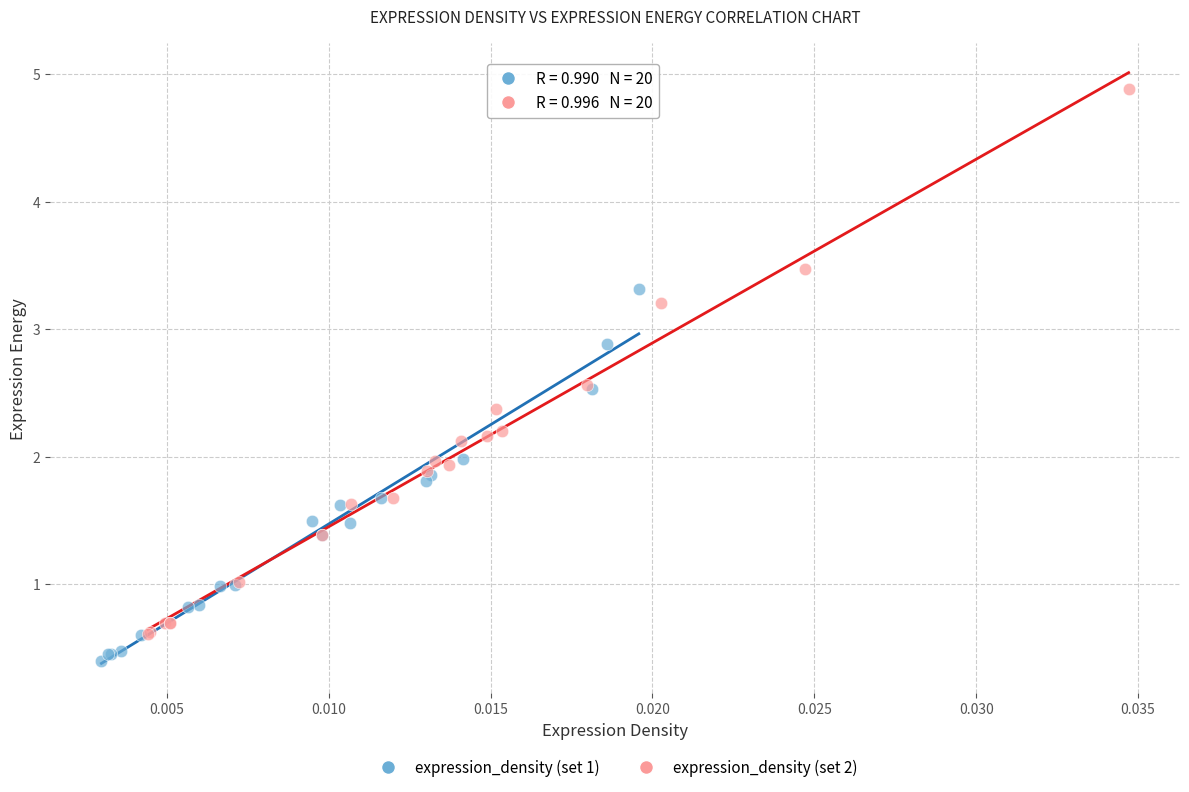

Which series has the widest spread of Y values?

expression_density (set 2)